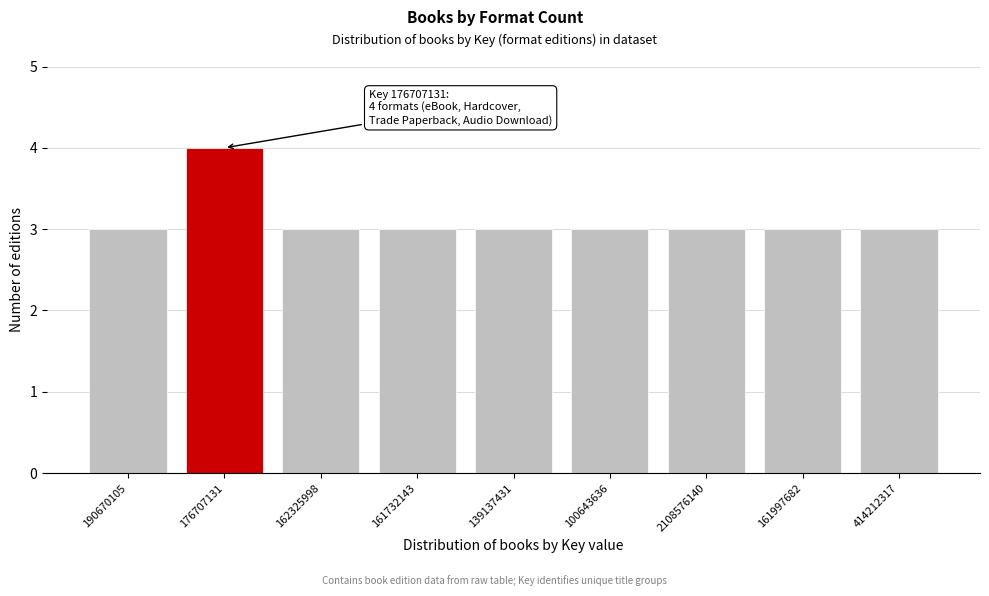

Reading left to right, transcribe all the data shown in this chart.

3	4	3	3	3	3	3	3	3